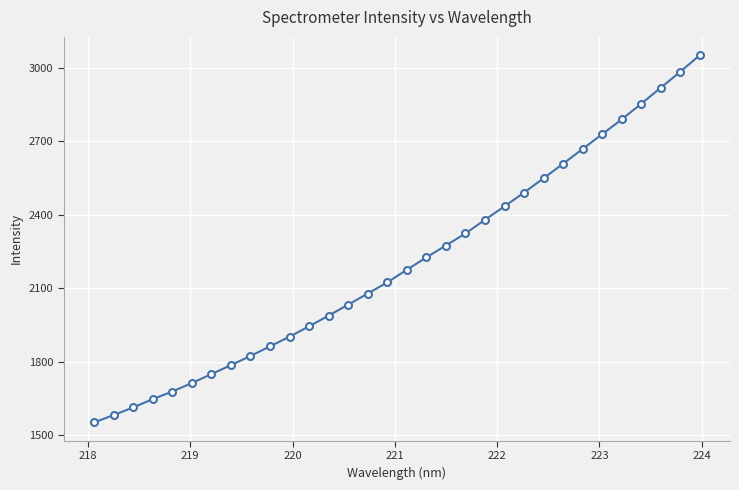

What is the value of the 10th point from the left?

1862.7